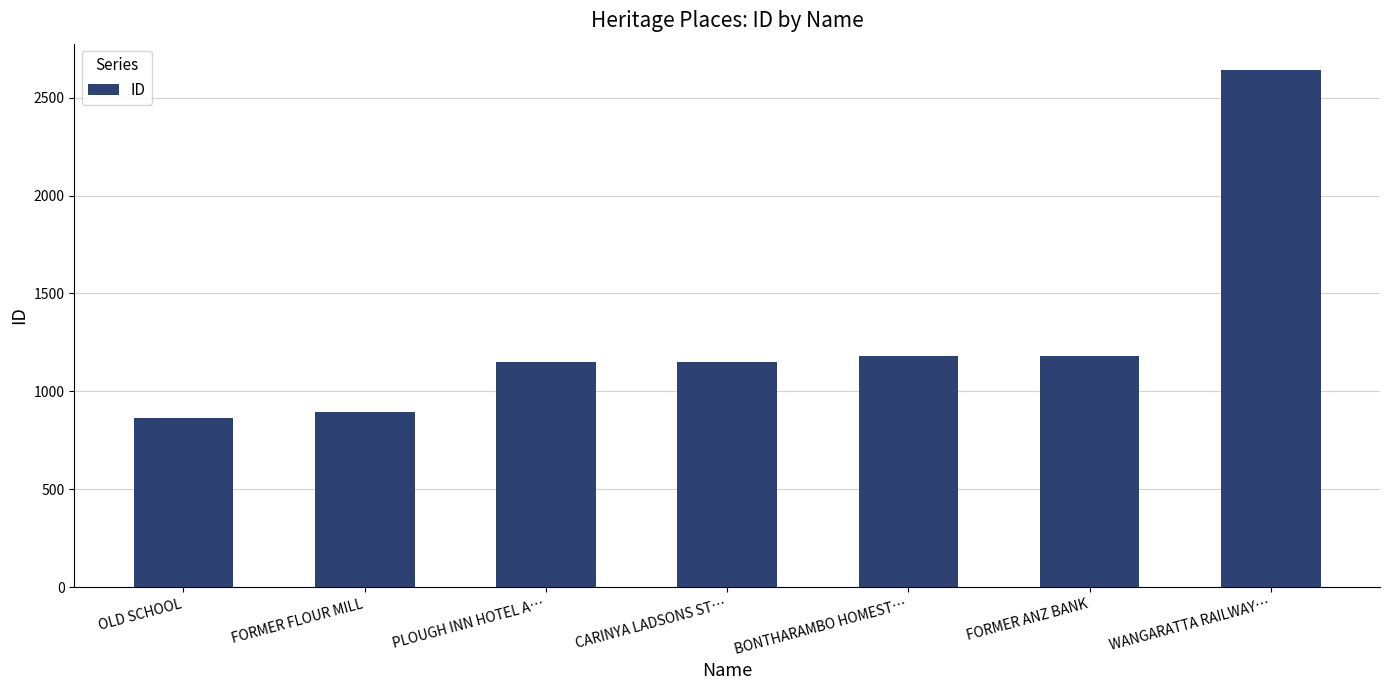

What is the label of the 1st bar from the right?

WANGARATTA RAILWAY…